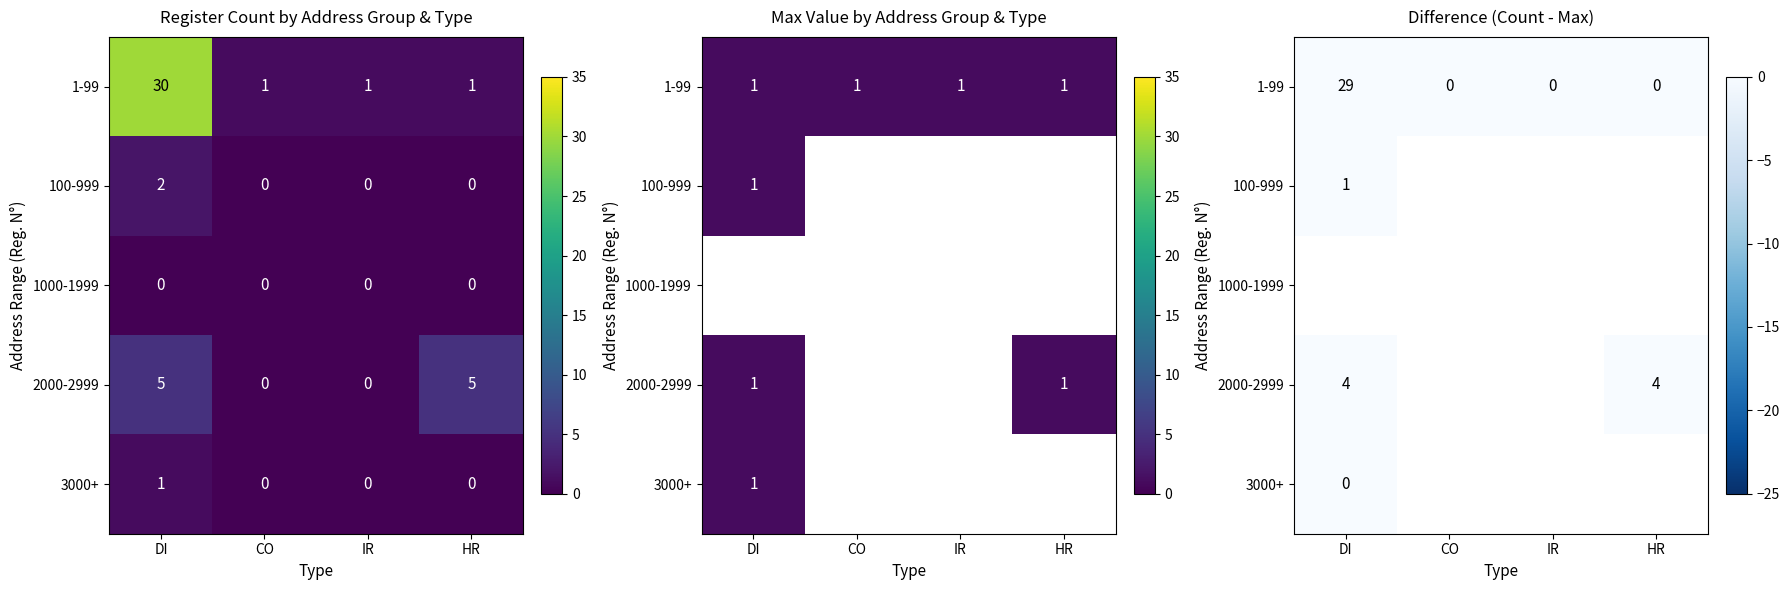

How many distinct data groups are displayed?

5